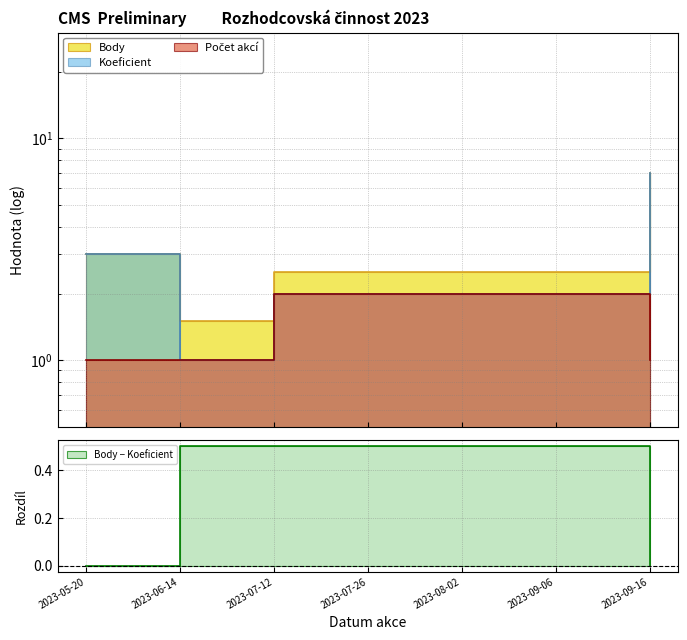

Reading left to right, extract all data points from this chart.

Body: 3.0	1.5	2.5	2.5	2.5	2.5	7.0
Koeficient: 3.0	1.0	2.0	2.0	2.0	2.0	7.0
Počet akcí: 1.0	1.0	2.0	2.0	2.0	2.0	1.0